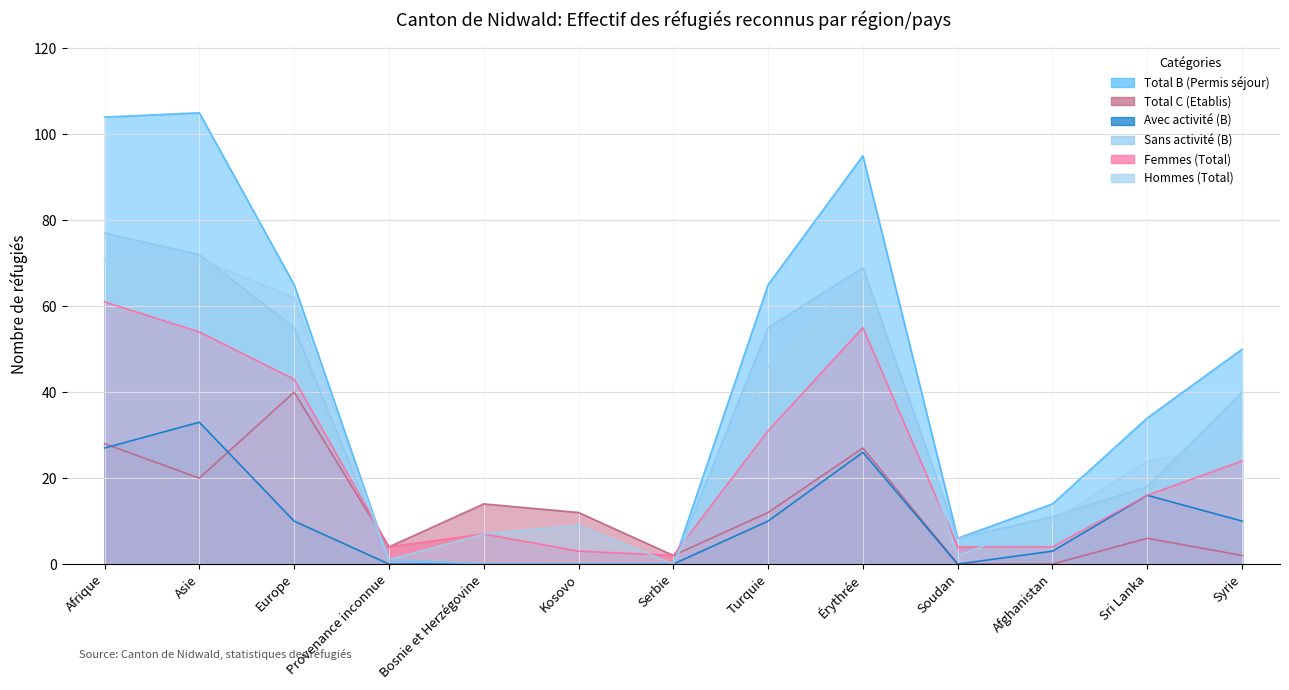

What is the sum of the Total C (Etablis) values at Europe and Asie?

60